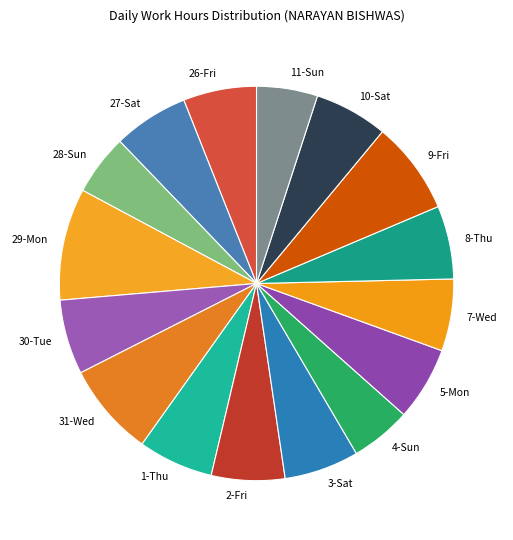

Which category has the biggest portion of the pie?

29-Mon